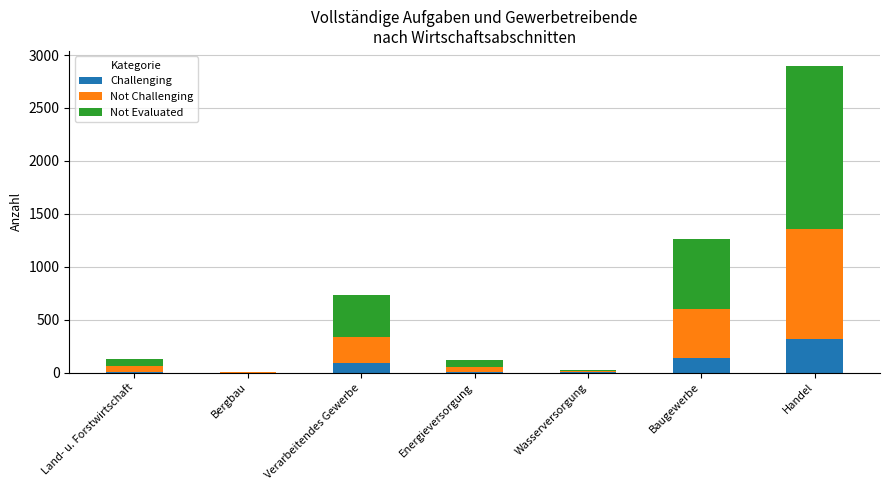

What are all the series names shown in the legend?

Challenging, Not Challenging, Not Evaluated